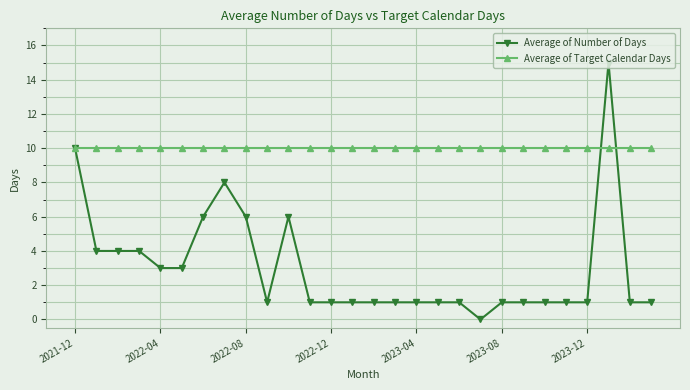

At how many categories does at least one series exceed 8?

28